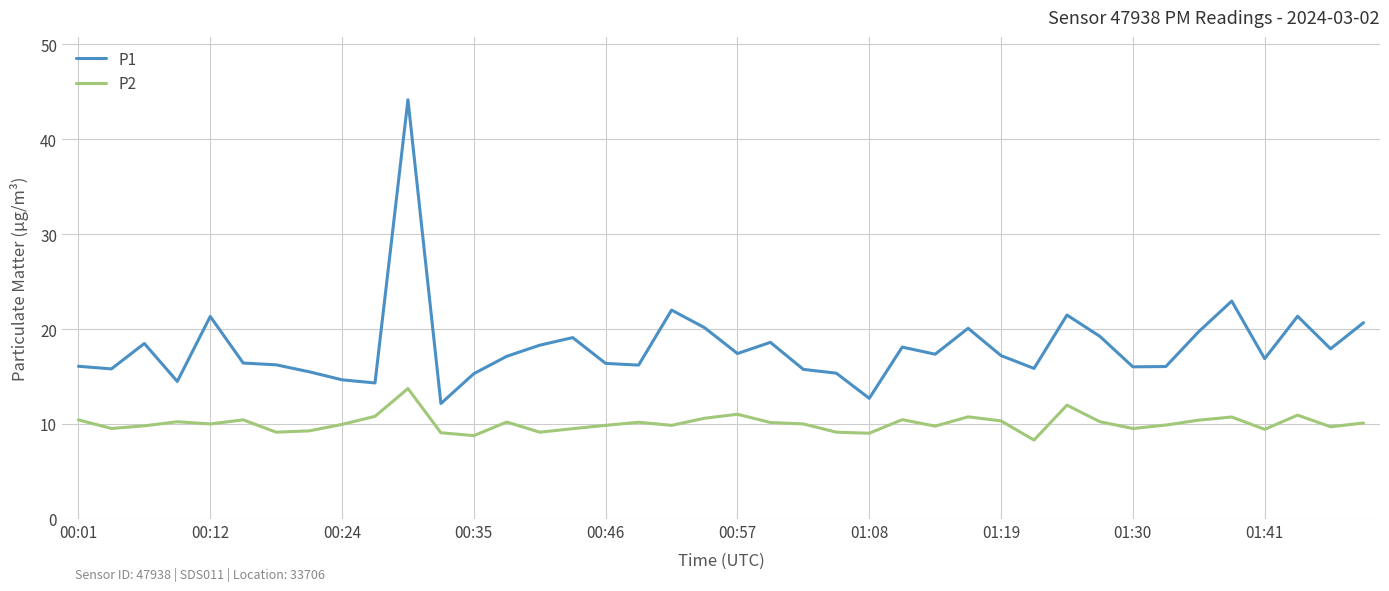

Which series has the largest total across all categories?

P1